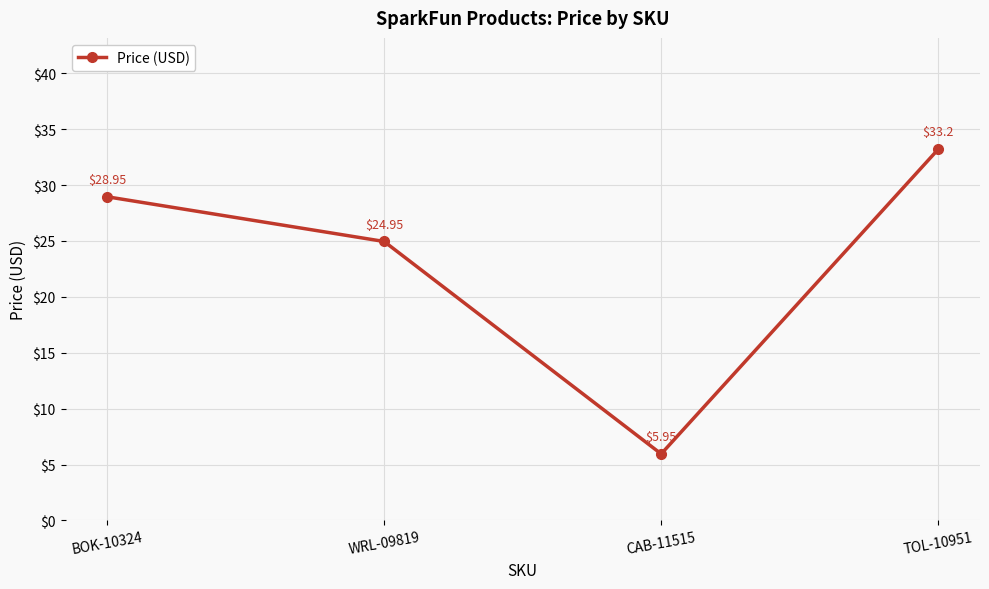

What is the difference between the values at BOK-10324 and CAB-11515?

23.0